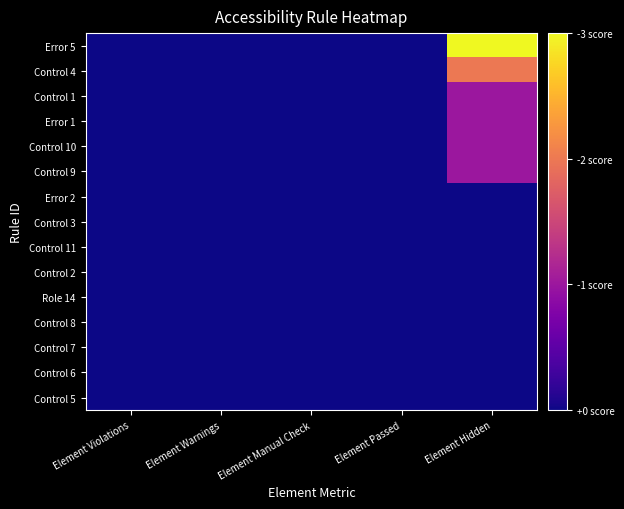

Which series has the largest range (max minus min)?

Error 5